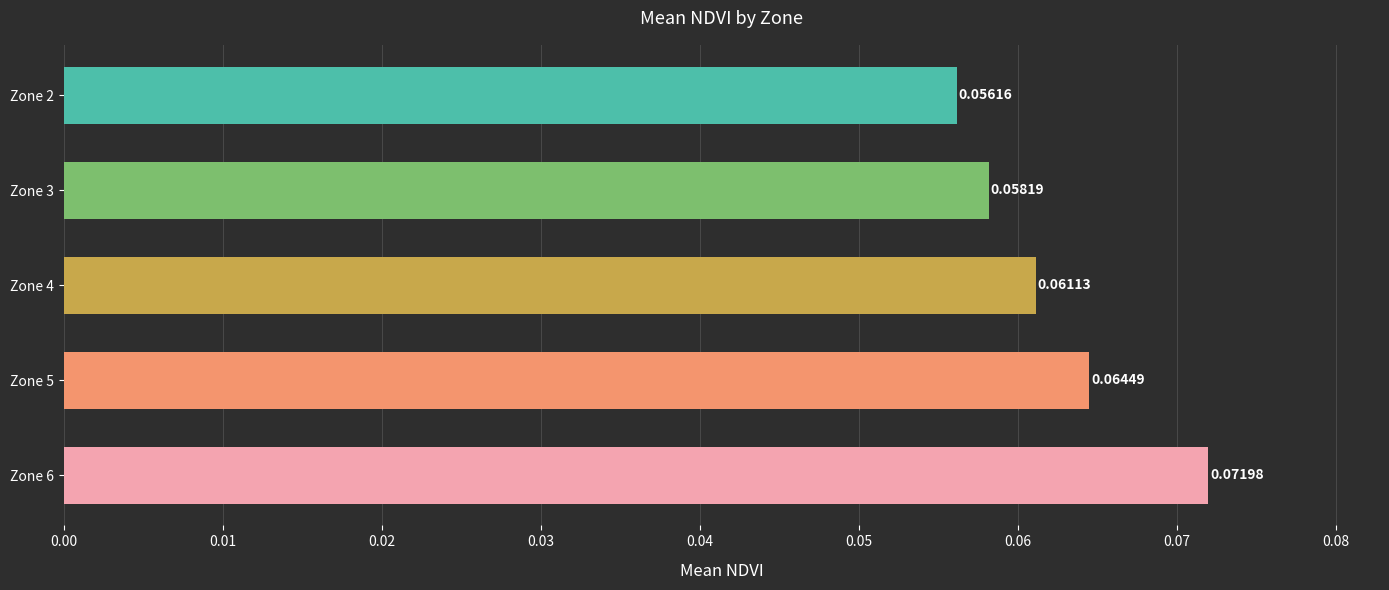

How many bars are there in total?

5